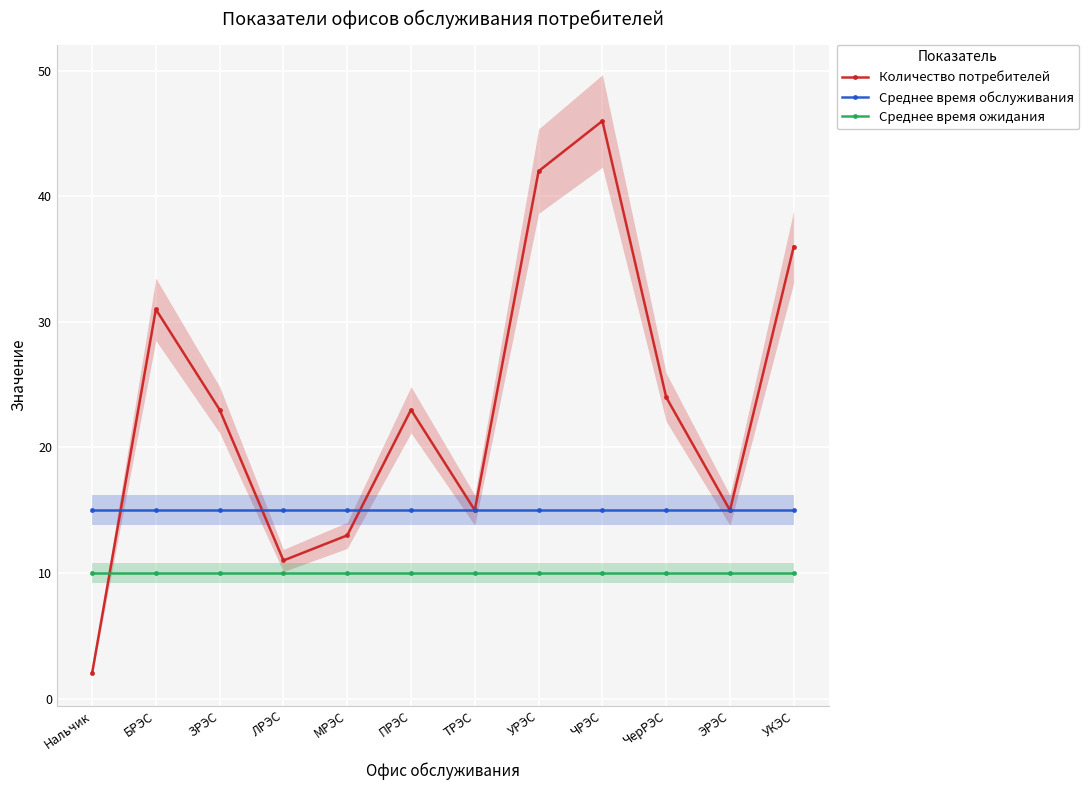

Is this an area chart (filled region under the line)?

No